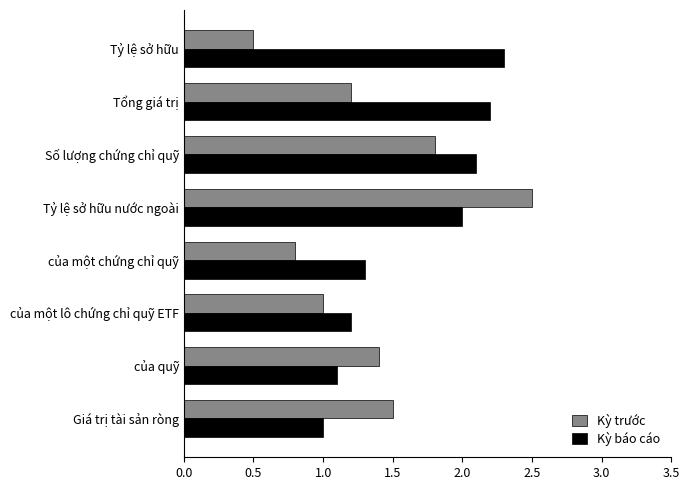

At which label does Kỳ báo cáo reach its minimum?

Giá trị tài sản ròng